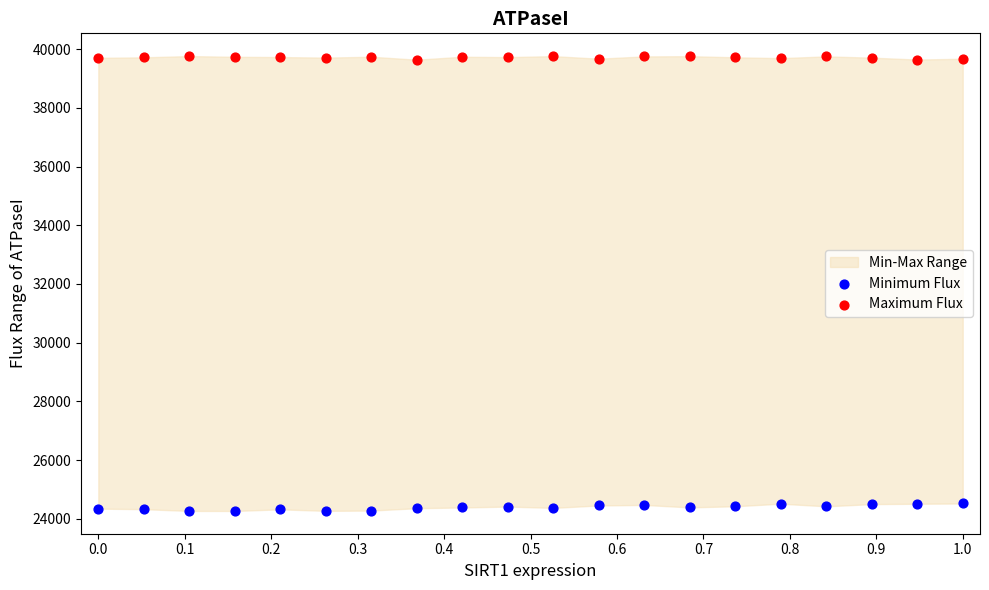

Which series contains the highest Y value?

Maximum Flux